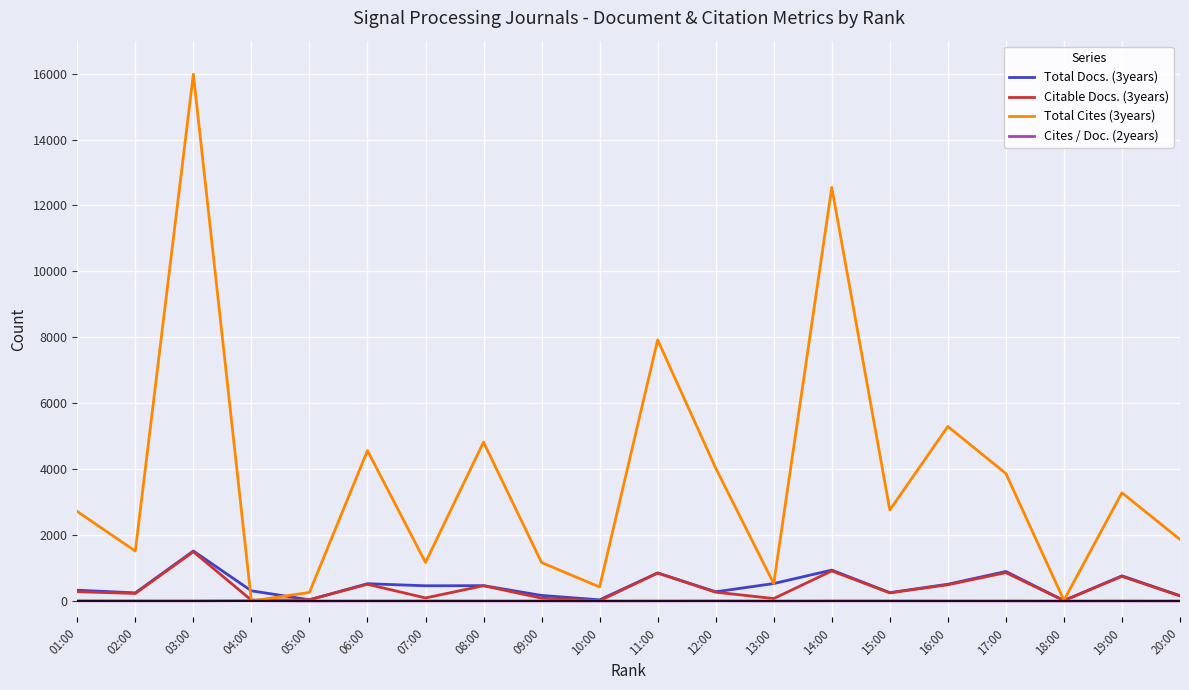

The value of Citable Docs. (3years) at 03:00 is 1495. True or false?

True